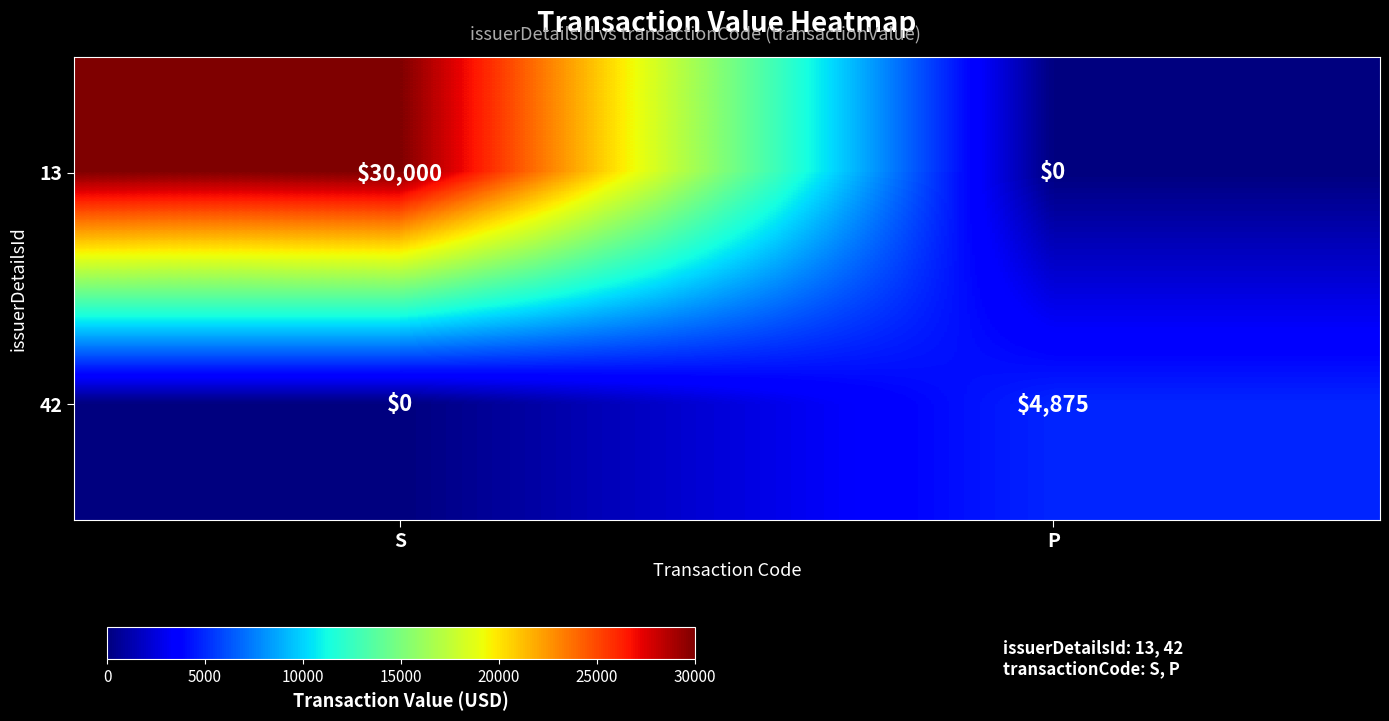

Which series changed the most between S and P?

13